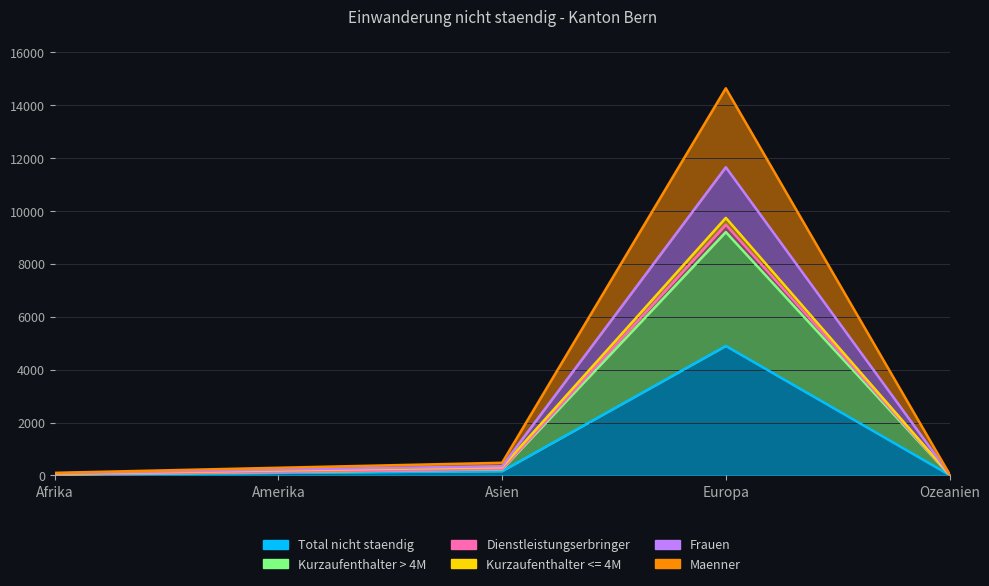

The value of Kurzaufenthalter > 4M at Asien is 115. True or false?

False